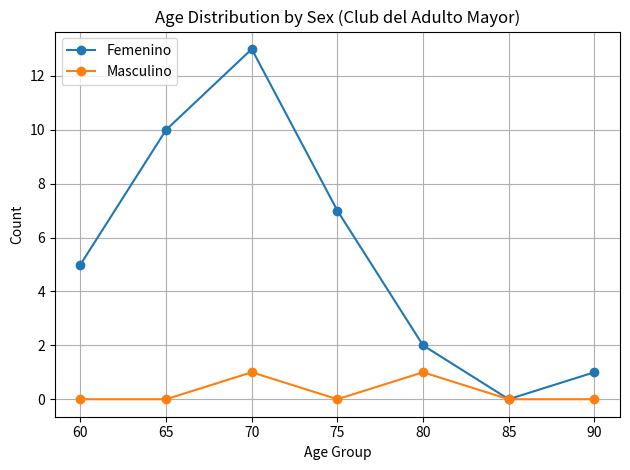

How many interior local peaks does the Femenino series have?

1